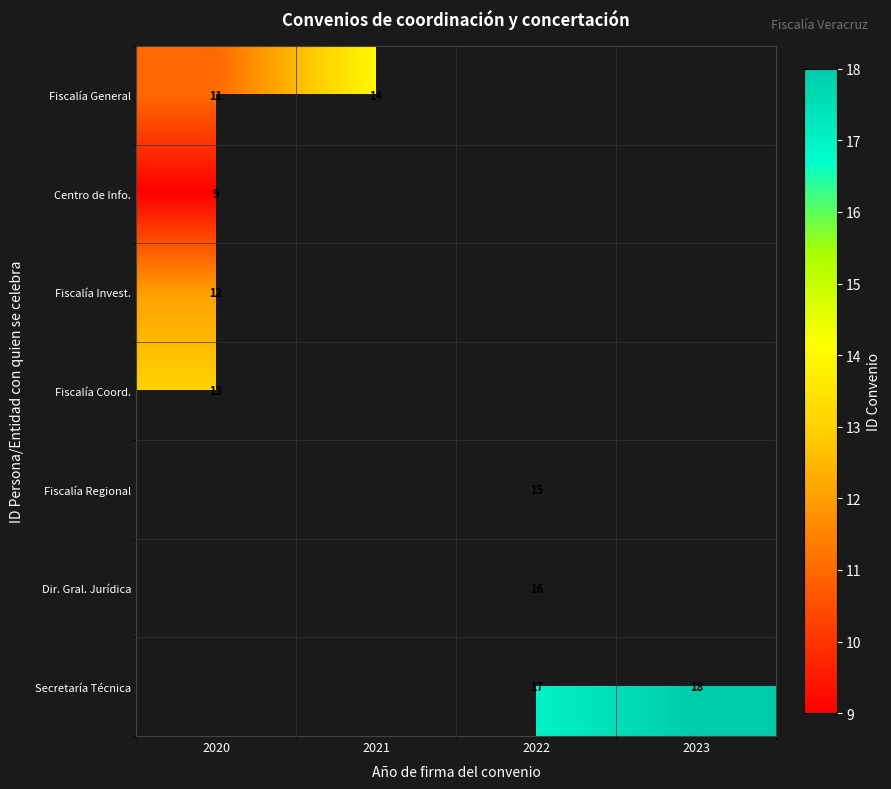

What is the greatest value displayed?

18.0